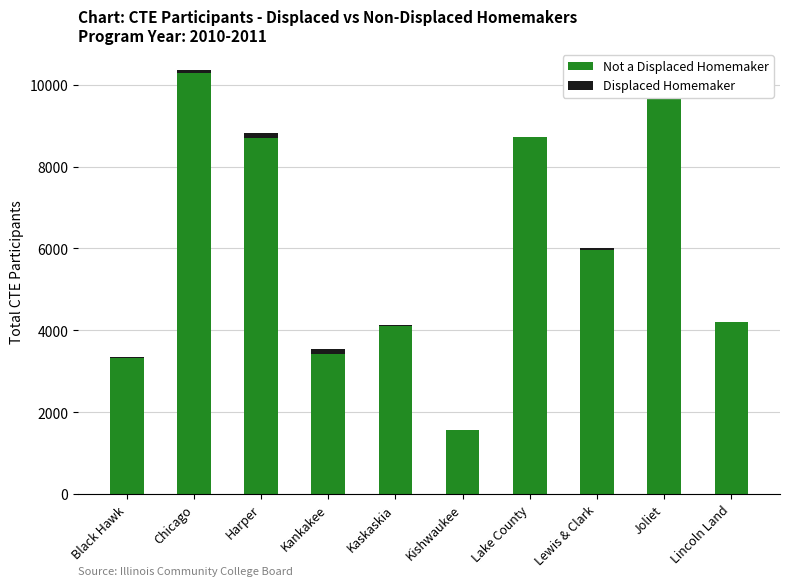

What is the total value across all series at Joliet?

9820